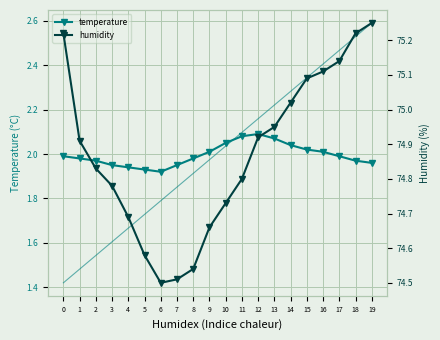

Where is the first local maximum for temperature?

12